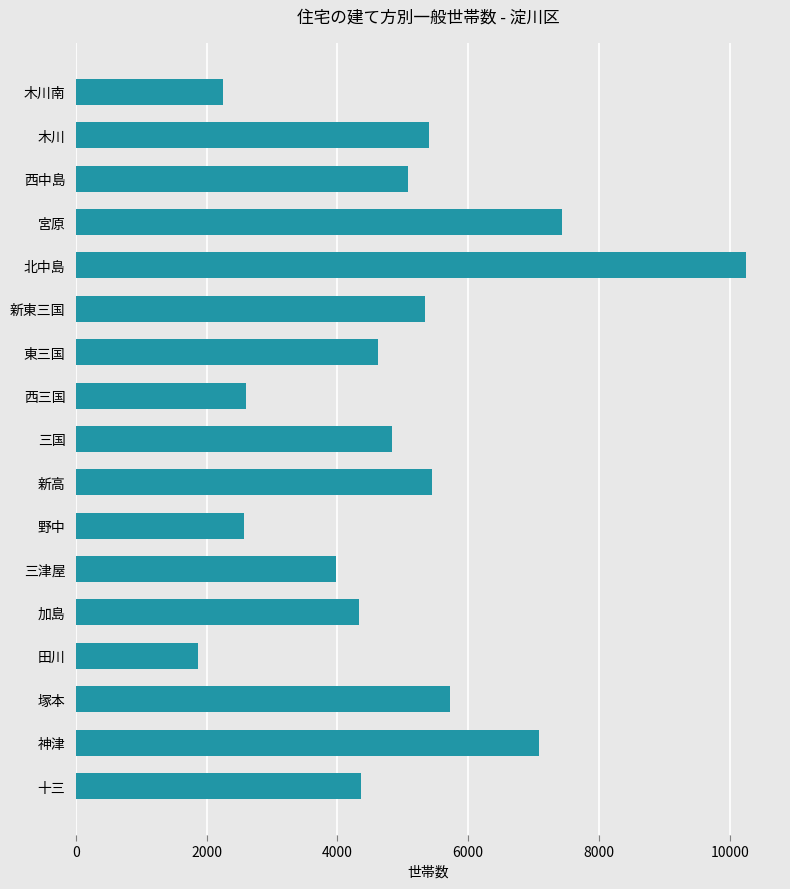

What is the difference between the second highest and second lowest values?

5191